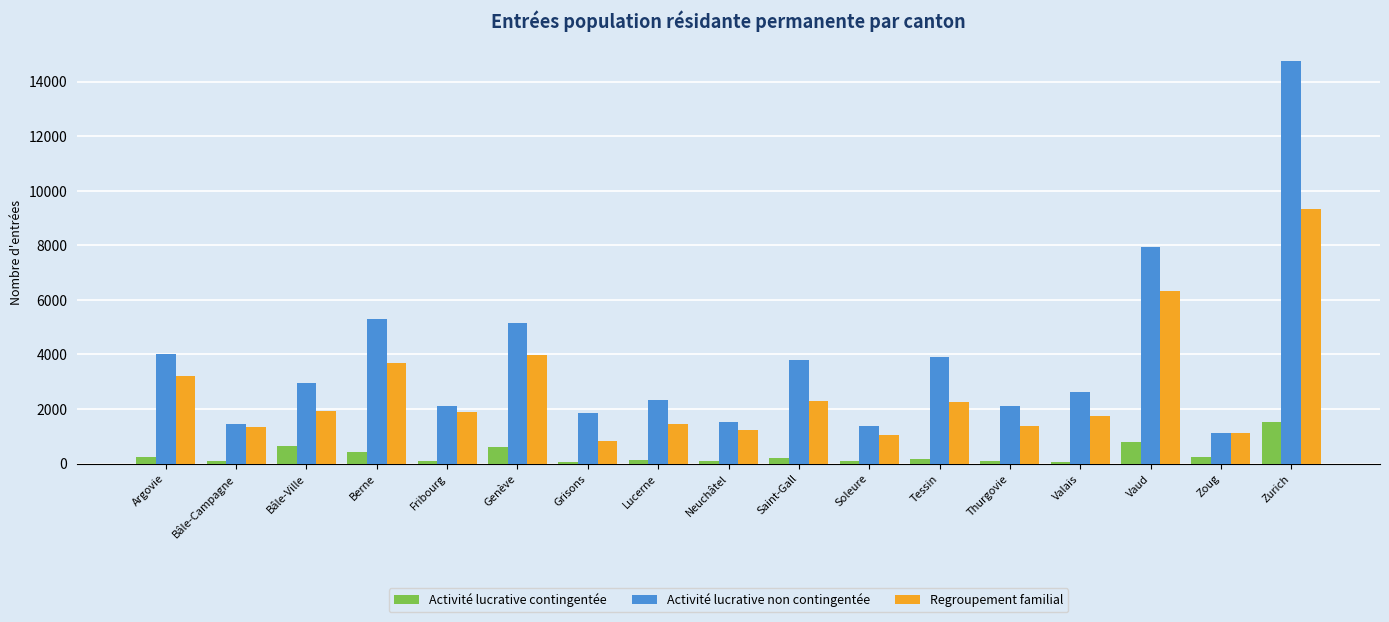

Does the chart contain any negative values?

No